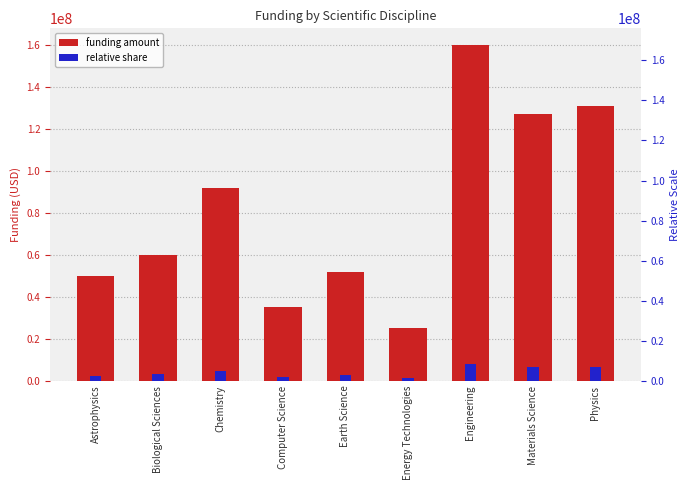

What is the approximate value at Physics?

131000000